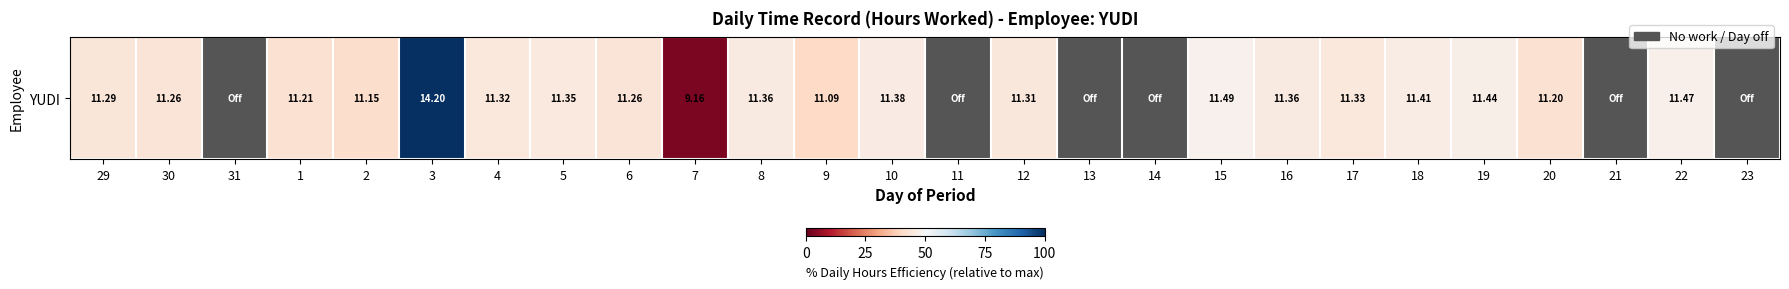

What is the minimum value shown in the chart?

3.1